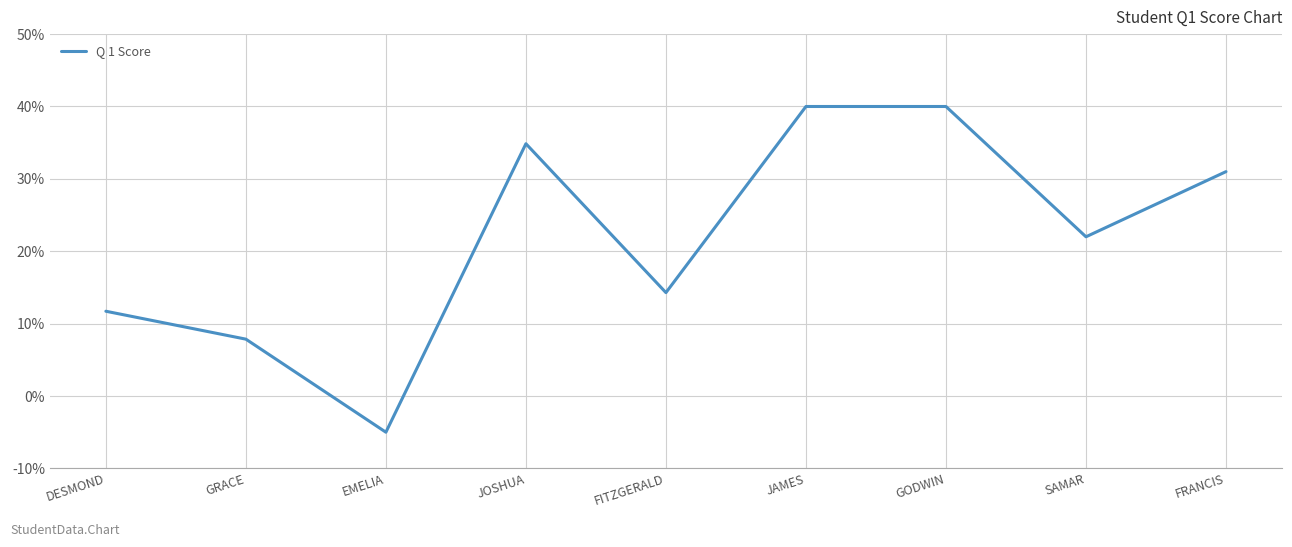

Which label corresponds to the smallest value in the chart?

EMELIA